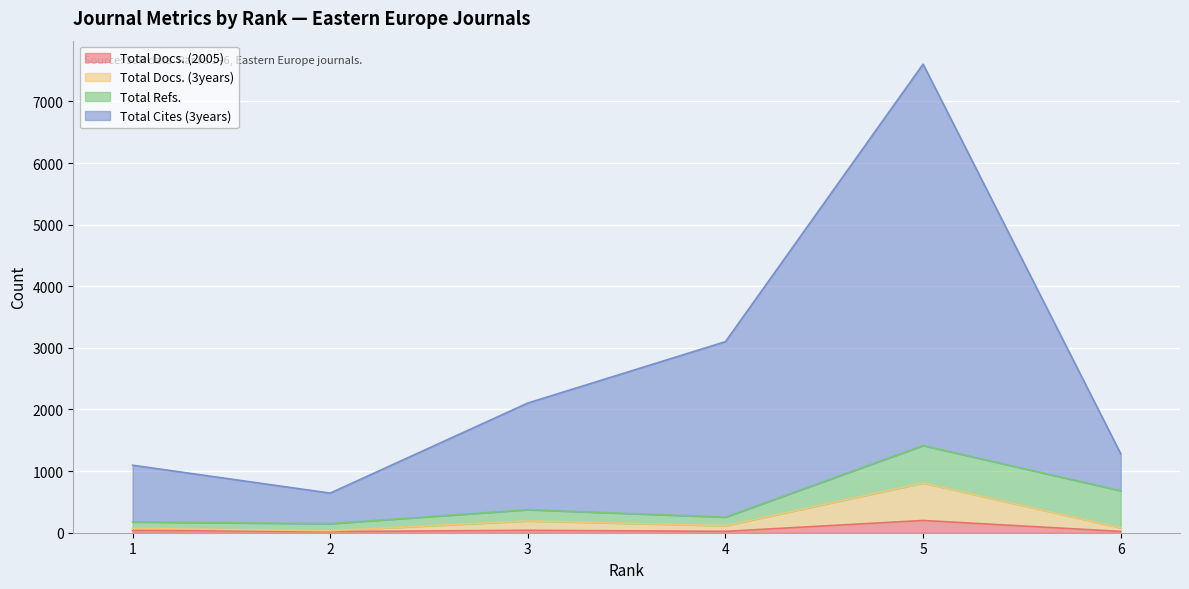

What are all the series names shown in the legend?

Total Docs. (2005), Total Docs. (3years), Total Refs., Total Cites (3years)